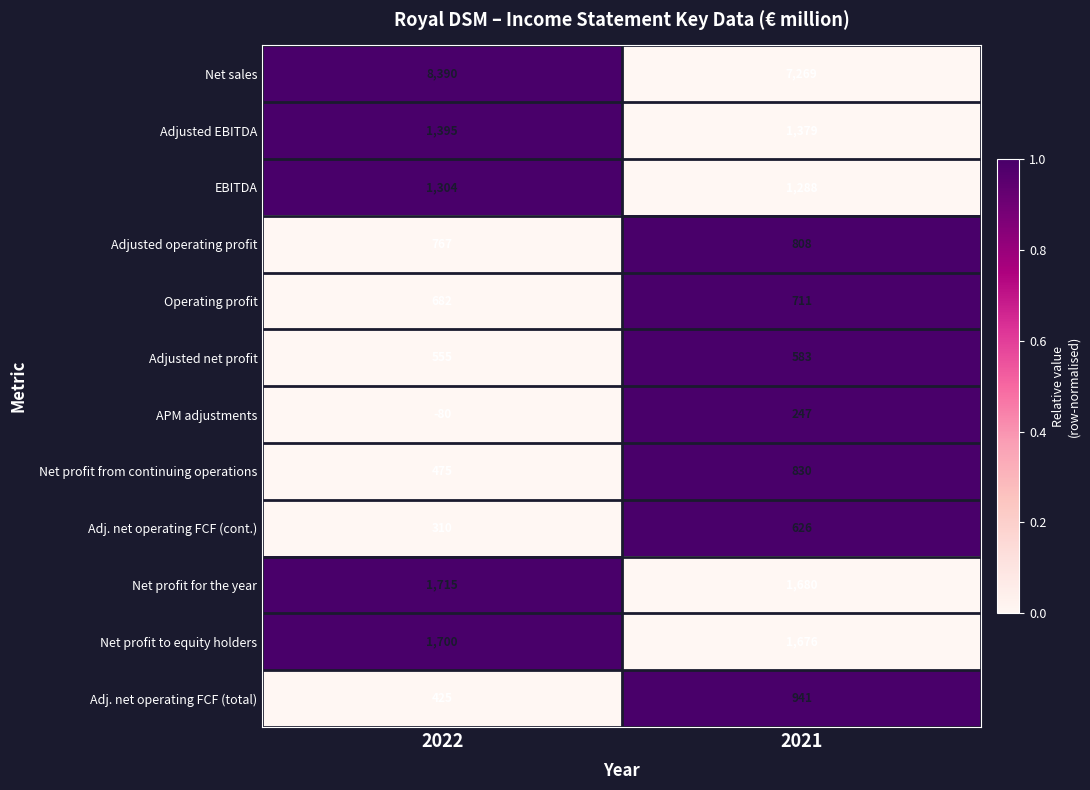

Count the number of data series in this chart.

12